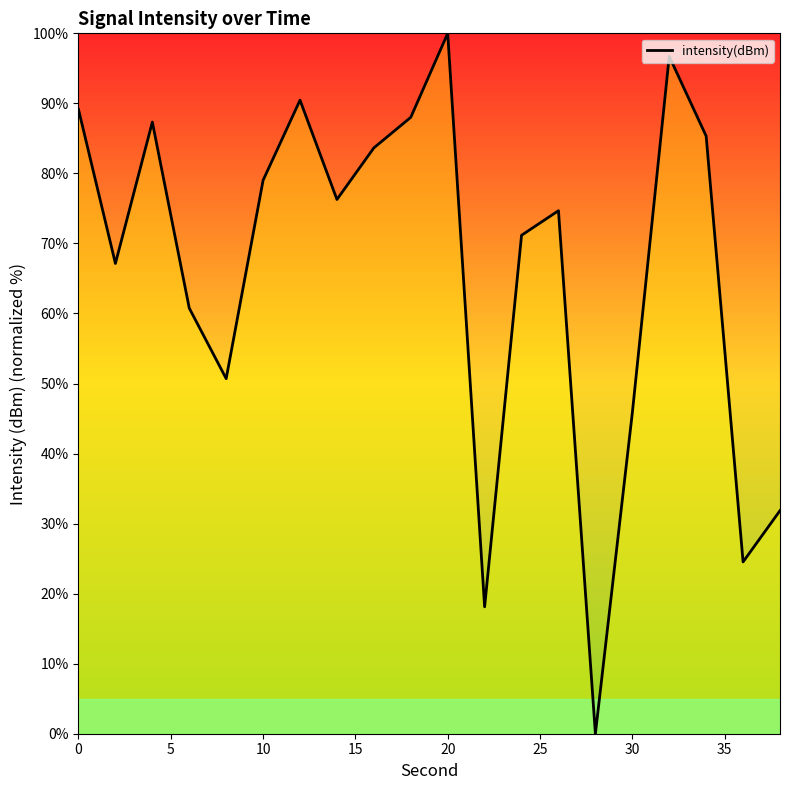

What is the difference between the maximum and minimum values?

100.0